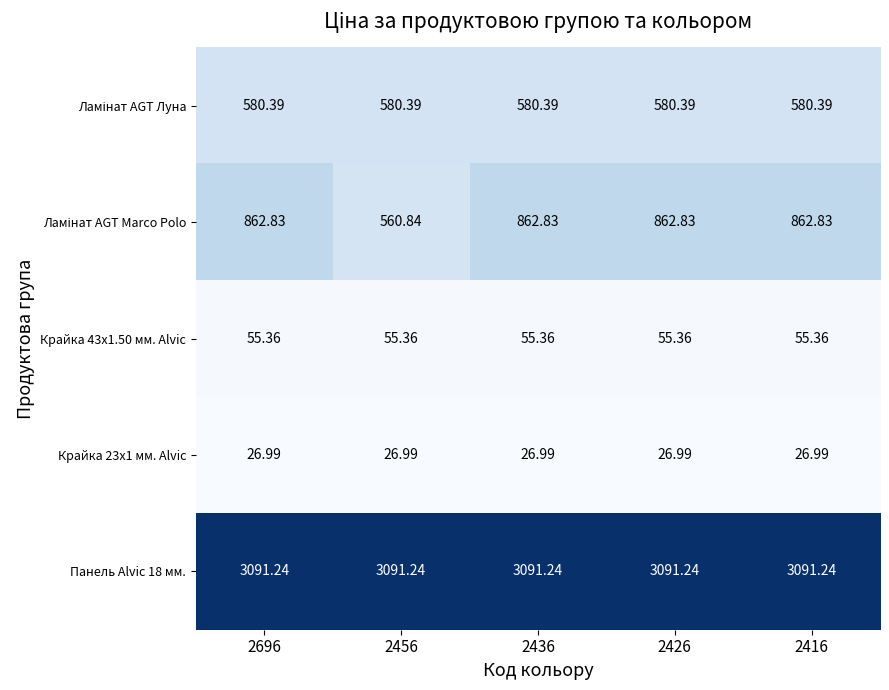

Is the value of Крайка 43x1.50 мм. Alvic at 2696 greater than the value of Крайка 23x1 мм. Alvic at 2436?

Yes